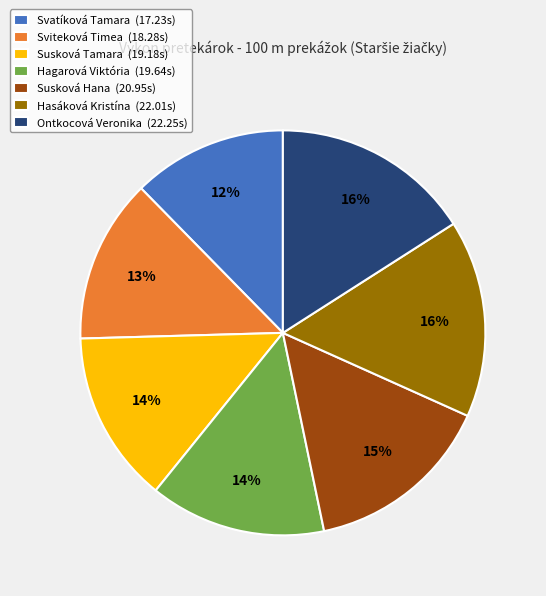

Is the sum of Susková Hana and Susková Tamara greater than half?

No